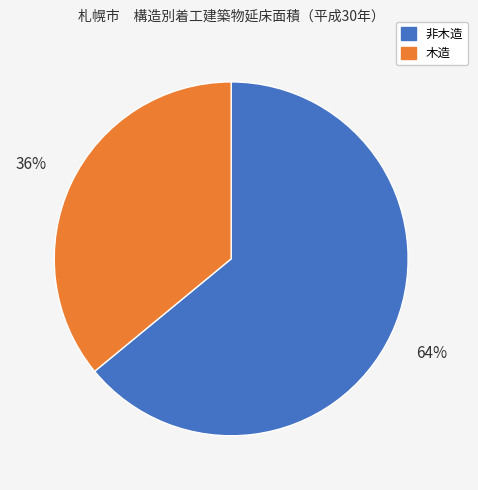

To the nearest percent, what is the difference between the largest and smallest slice percentages?

28%